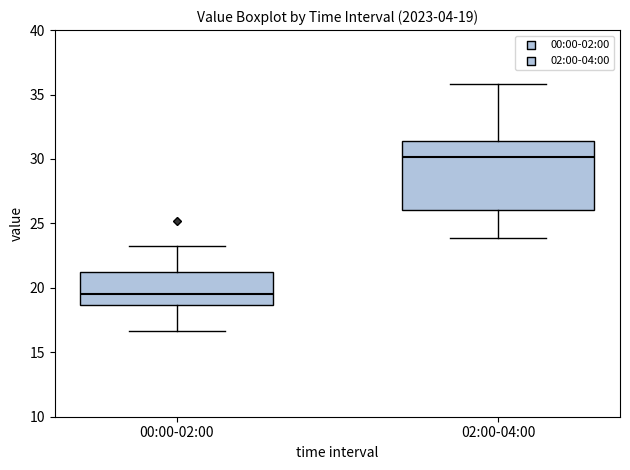

Which box's median line is the highest?

02:00-04:00